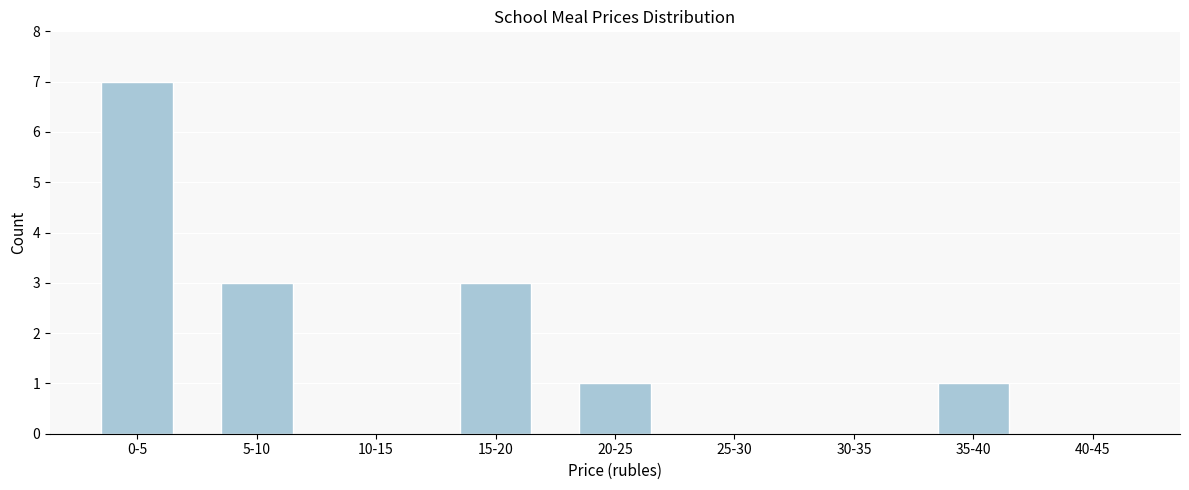

Reading left to right, extract all data points from this chart.

0-5=7	5-10=3	10-15=0	15-20=3	20-25=1	25-30=0	30-35=0	35-40=1	40-45=0